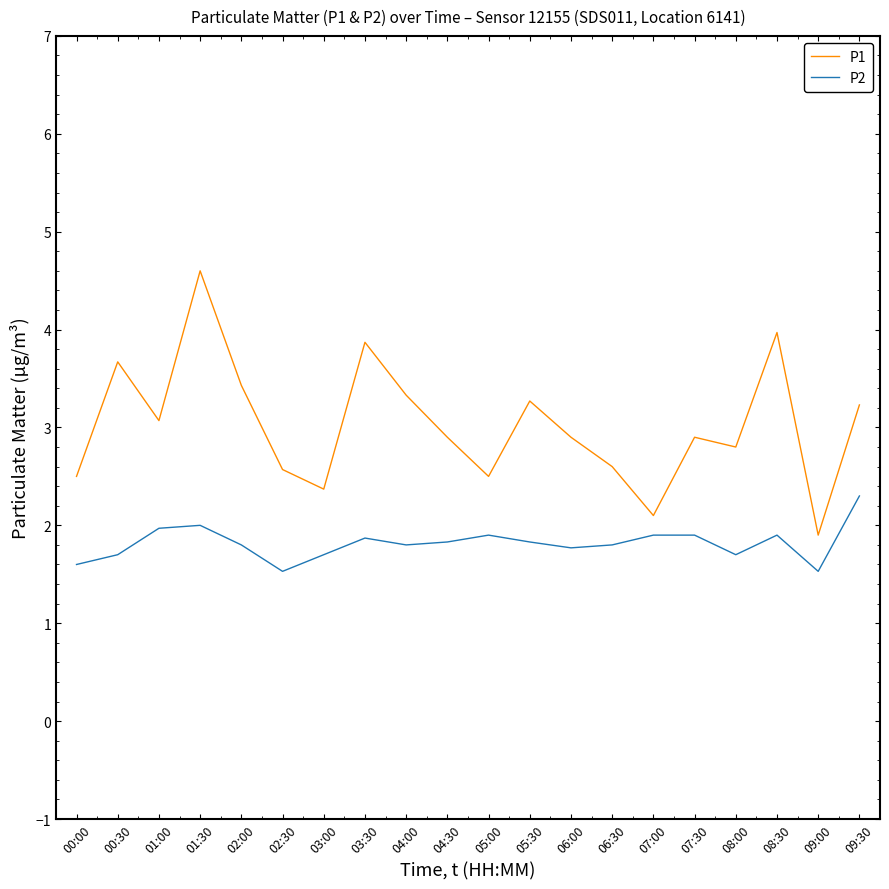

The P2 series shows 1.8 at 04:30. True or false?

True